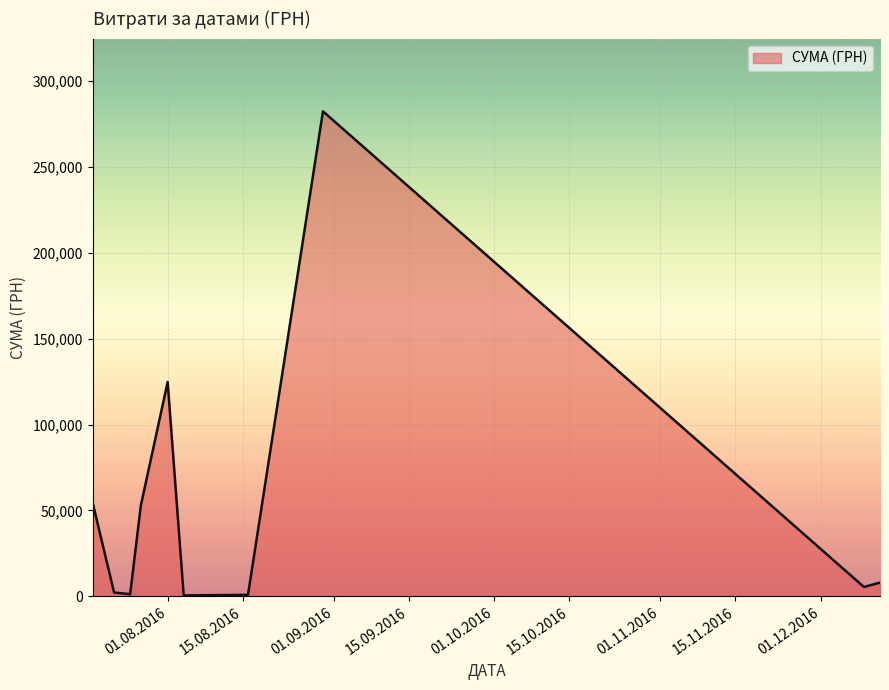

What is the difference between the maximum and minimum values?

282004.7